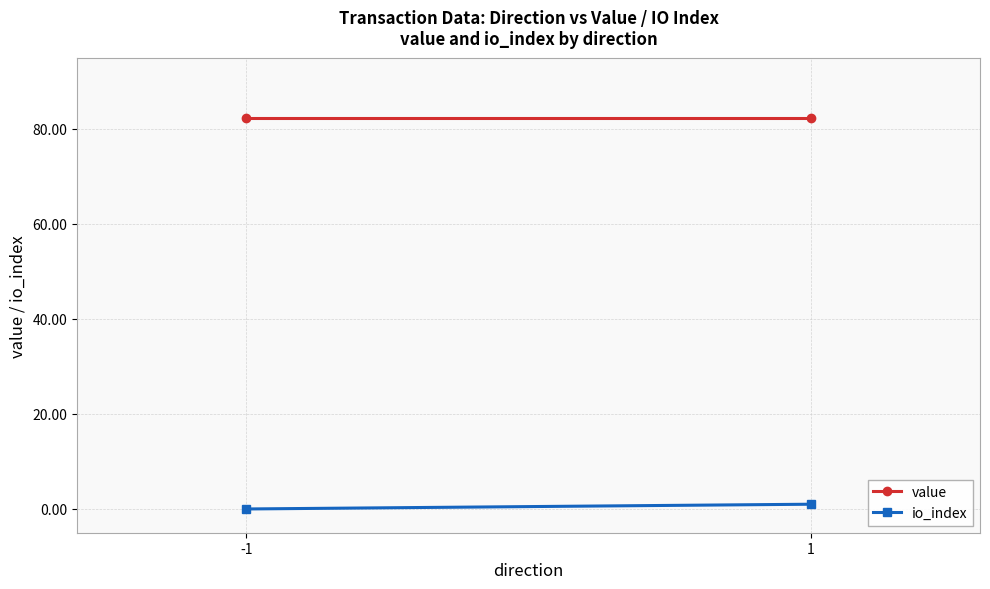

Rank the series by their average value, from highest to lowest.

value, io_index